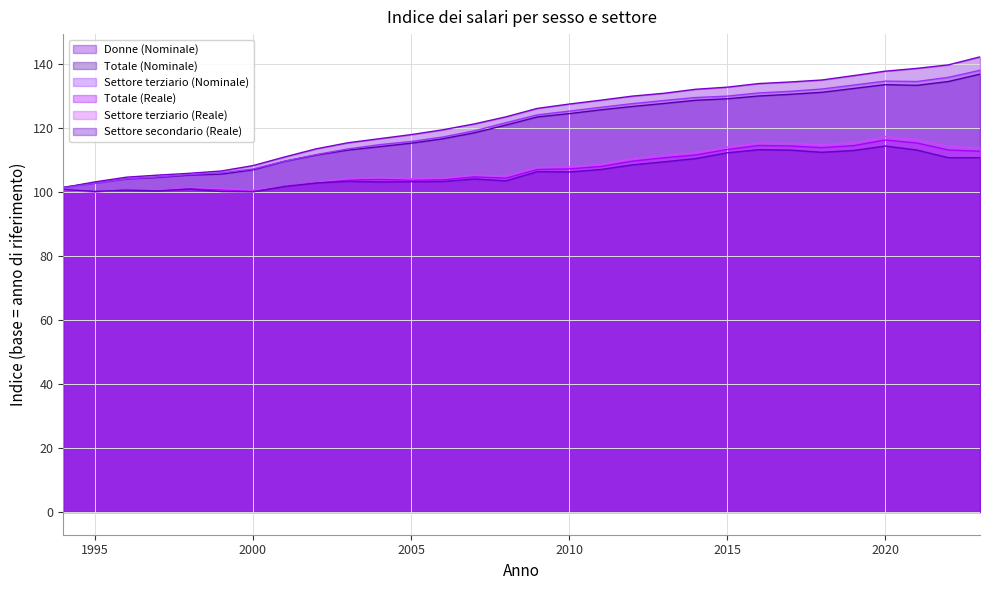

True or false: Settore secondario (Reale) has more than 1 points higher than both neighbors.

True